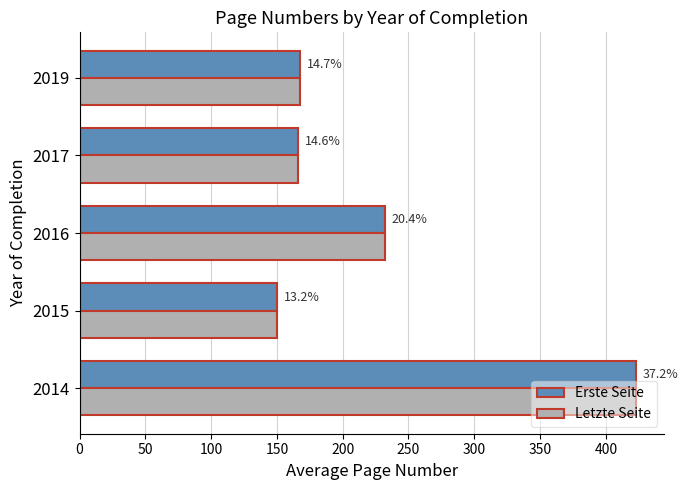

At how many categories does at least one series exceed 251?

1